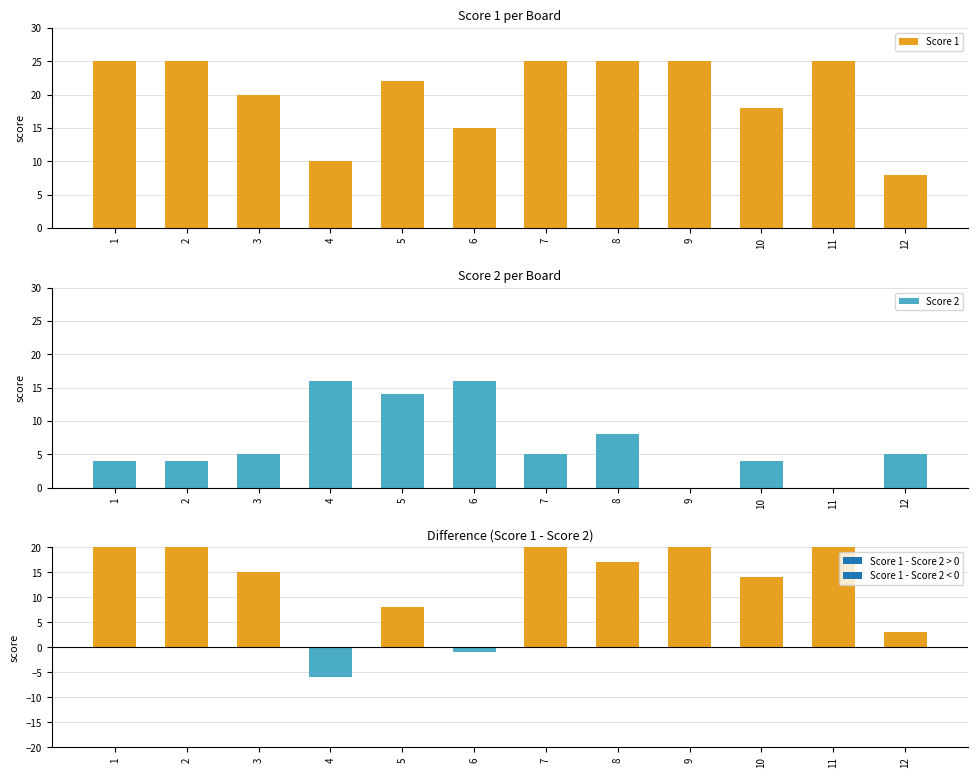

Count the Score 1 values in the range 18 to 25.

9